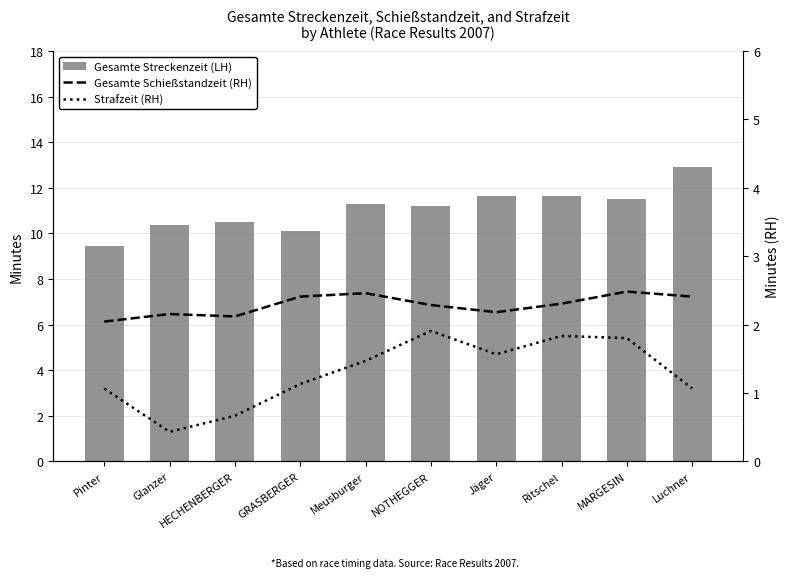

The Strafzeit (RH) series shows 1.7 at GRASBERGER. True or false?

False